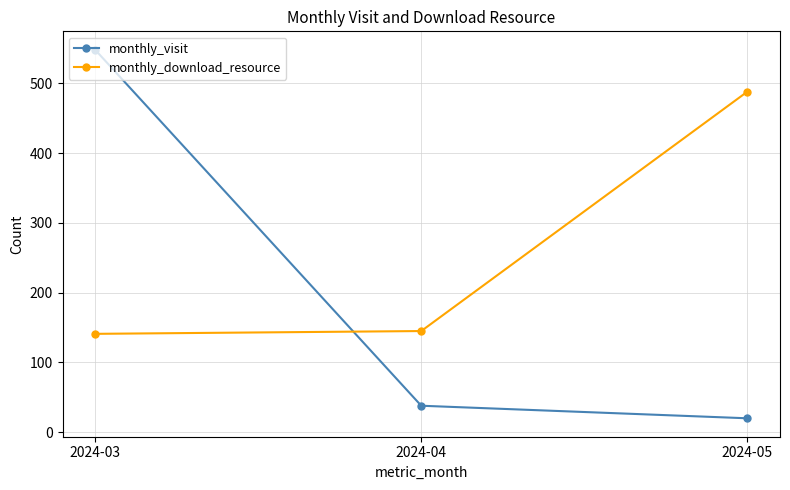

At which label is monthly_download_resource closest to 314?

2024-04